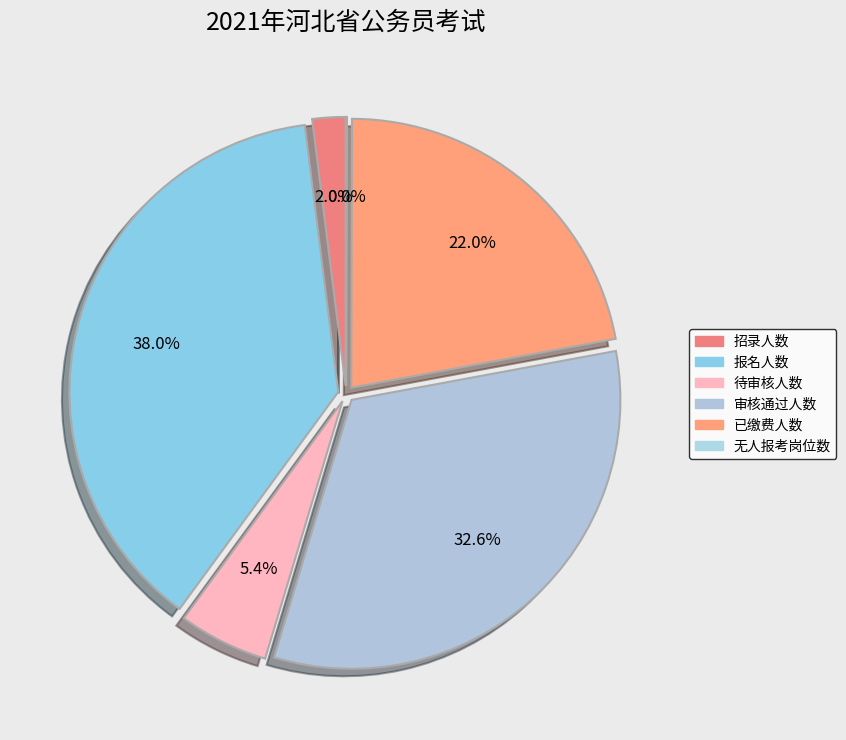

Does any single category account for the majority?

No